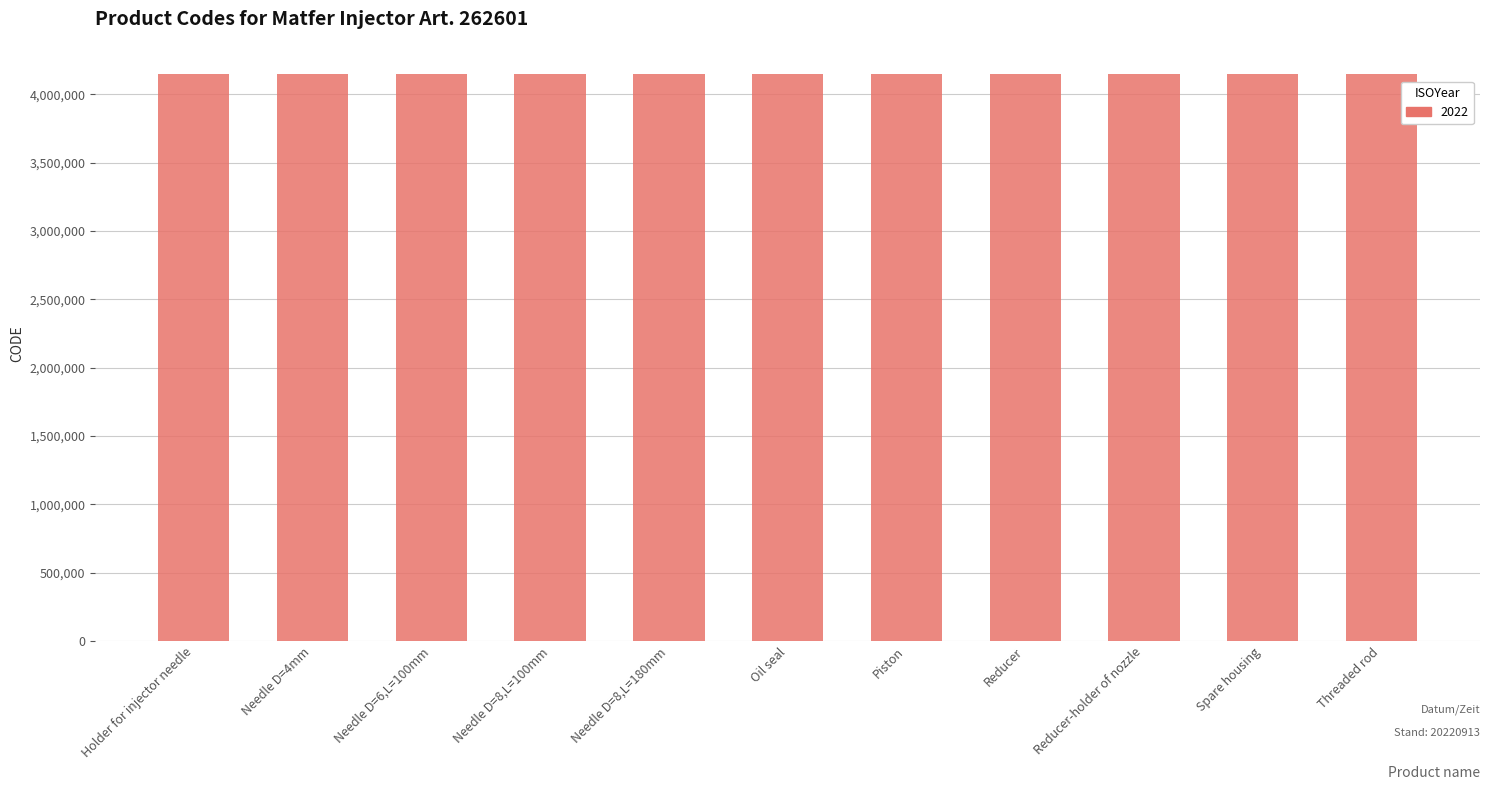

What is the label of the 2nd bar from the left?

Needle D=4mm